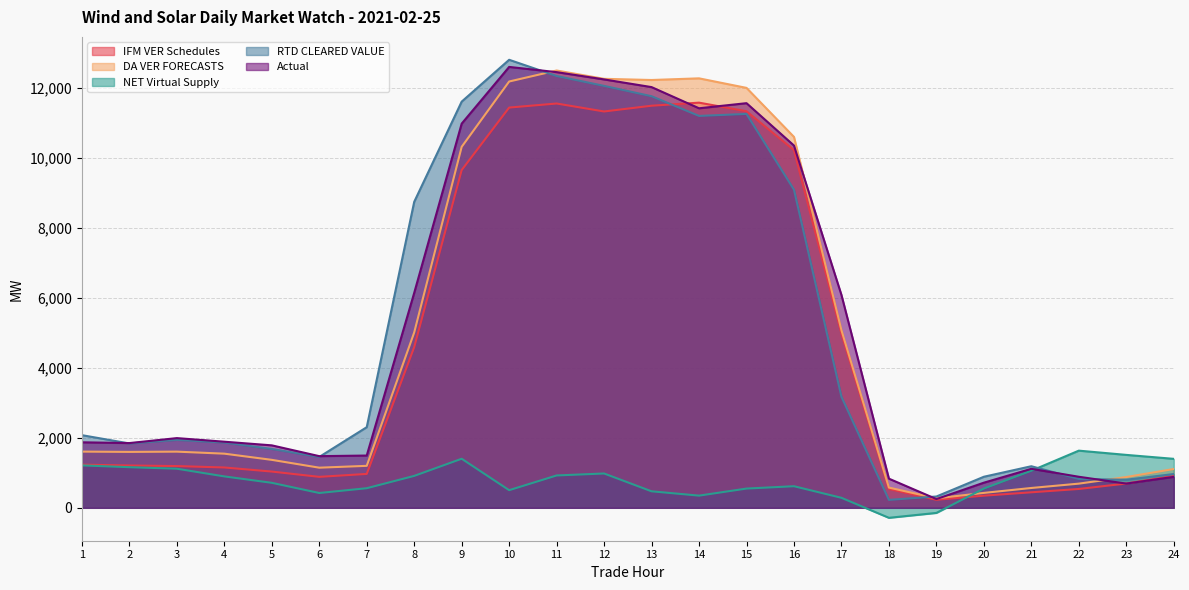

Is the value of DA VER FORECASTS at 7 greater than the value of RTD CLEARED VALUE at 2?

No